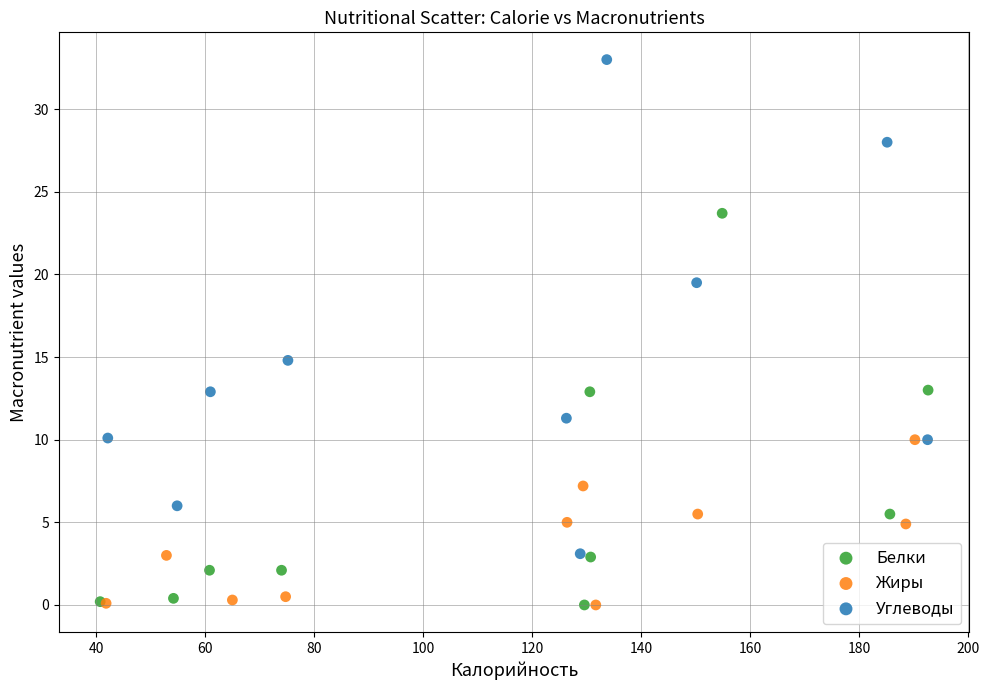

Which series contains the highest Y value?

Углеводы